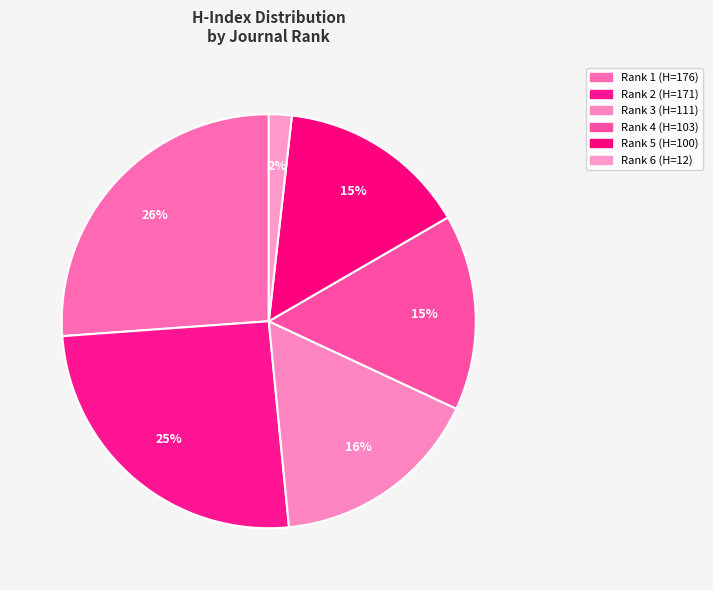

How many segments does this pie chart have?

6